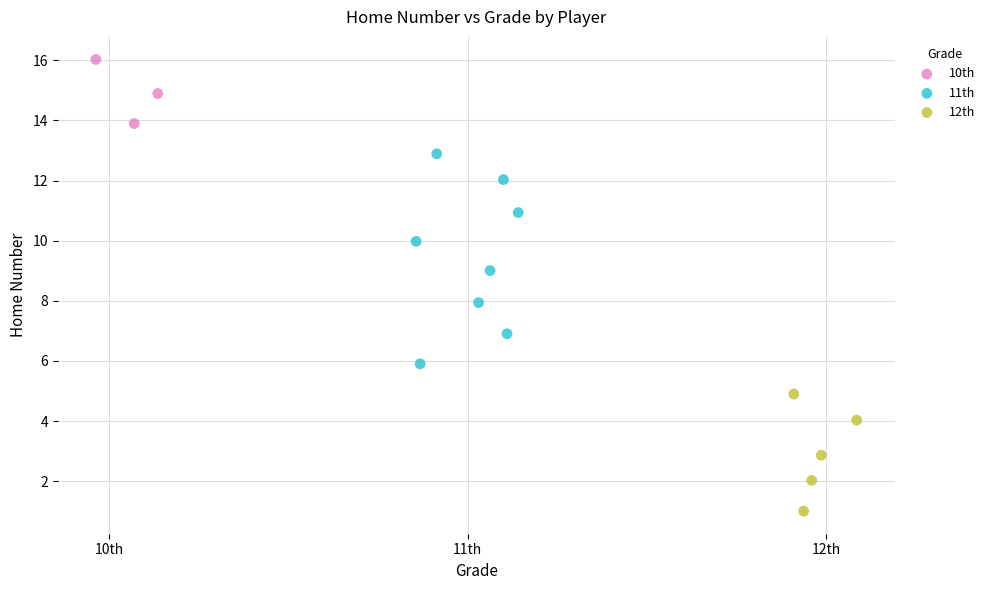

Which series reaches the minimum Y coordinate?

12th